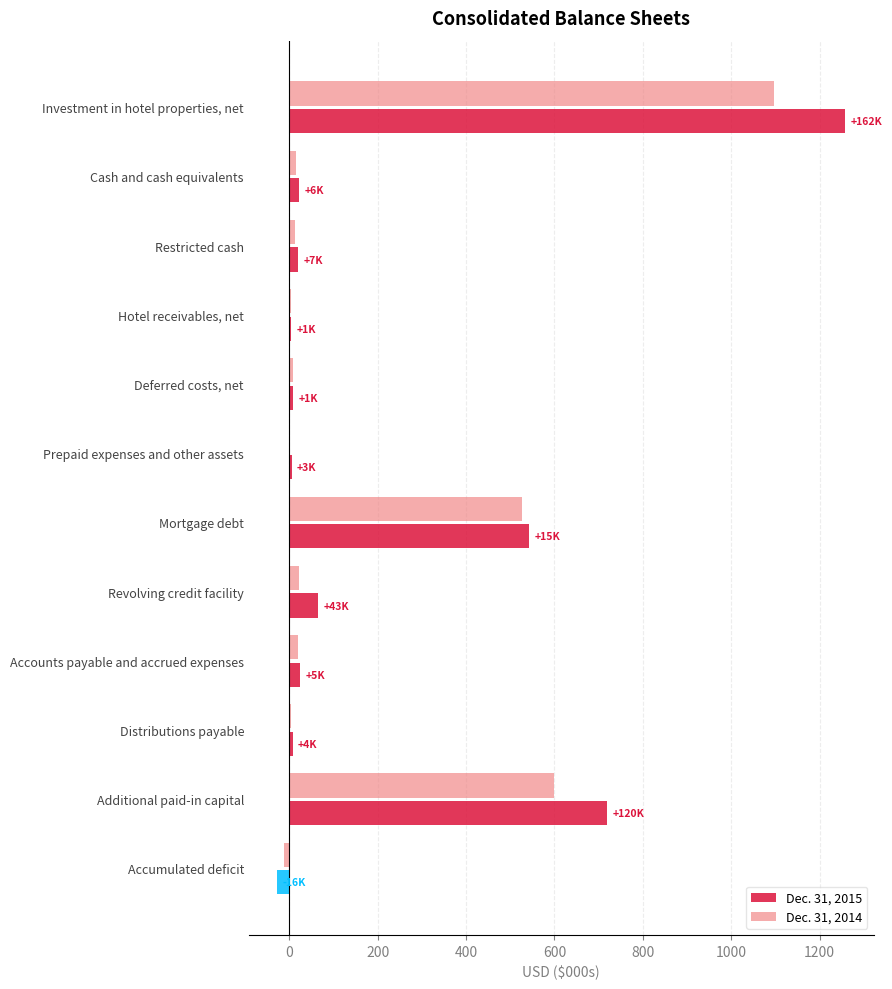

What is the sum of all Dec. 31, 2015 values?

2649.0